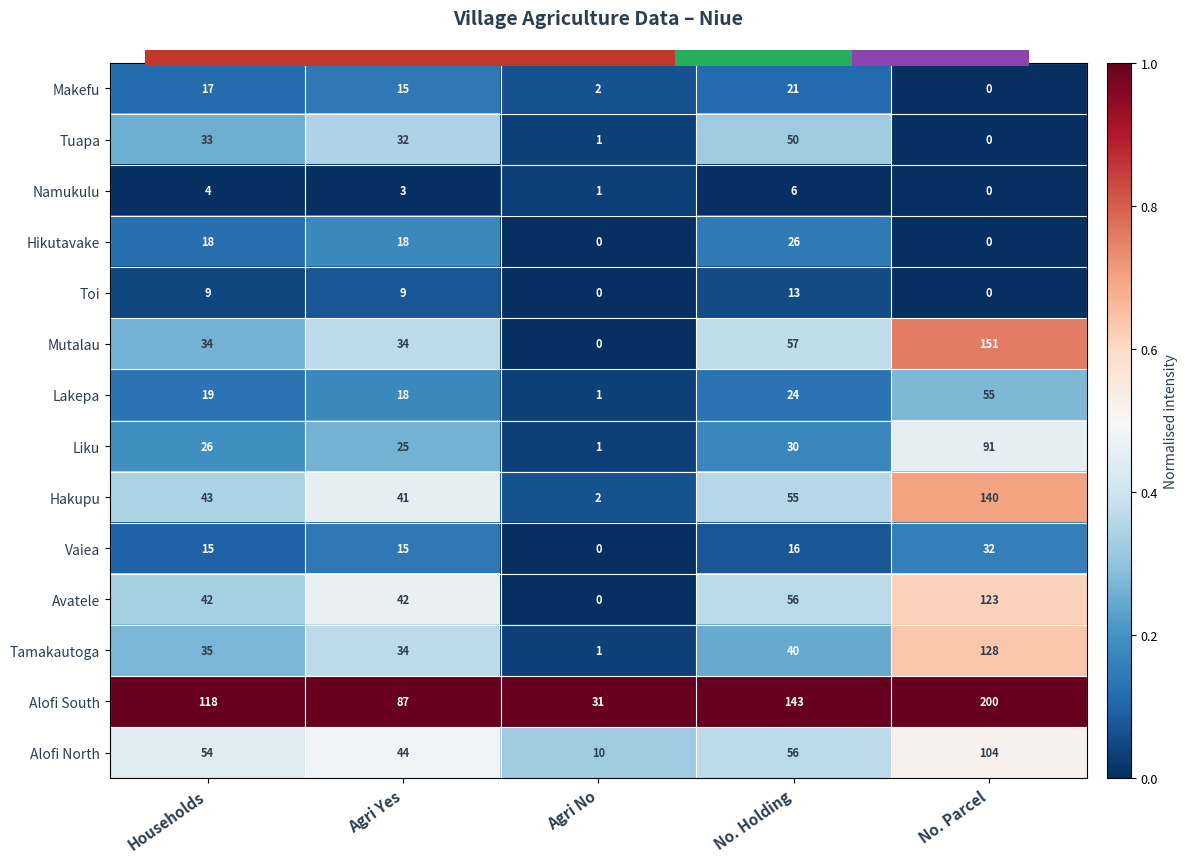

Rank the categories by Namukulu value from highest to lowest.

No. Holding, Households, Agri Yes, Agri No, No. Parcel